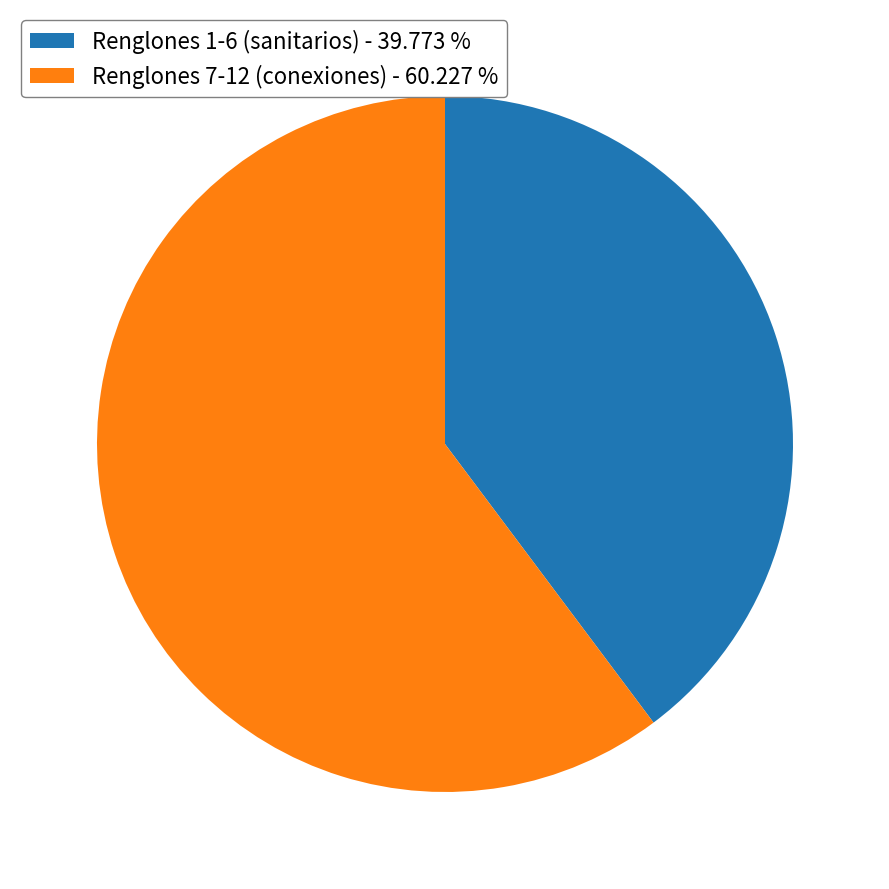

Is there any slice that represents more than half of the pie?

Yes